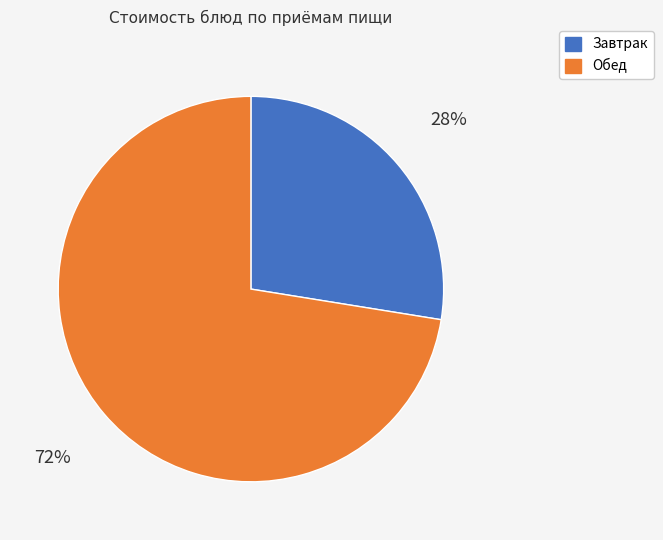

How many slices are in this pie chart?

2